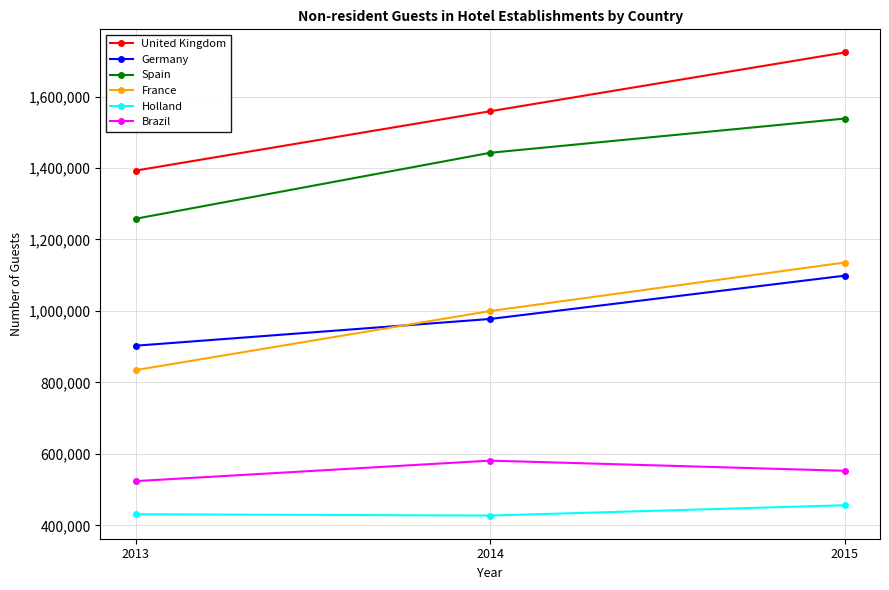

What is the value of the France point at the 2nd from the left?

999640